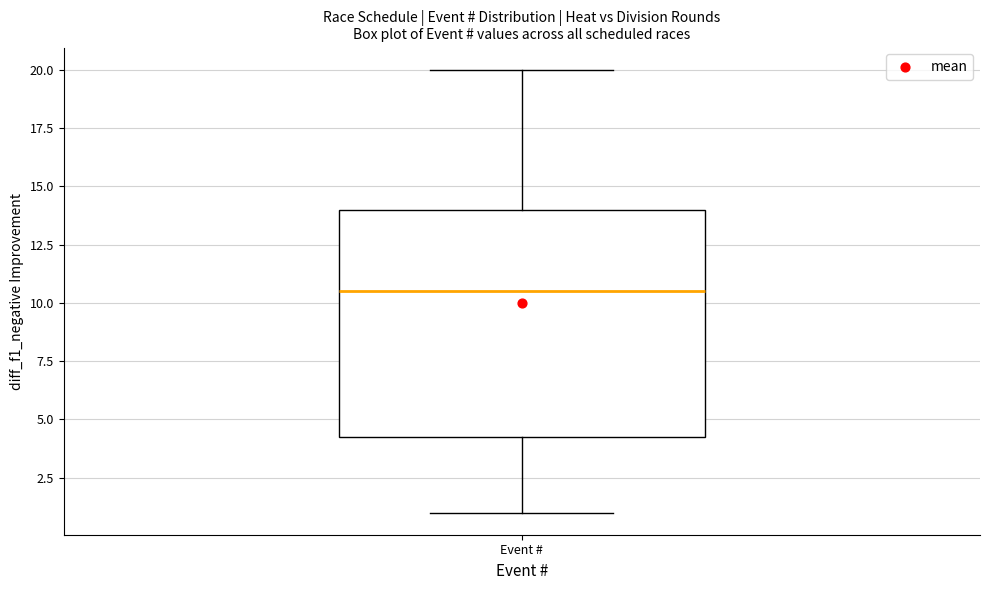

Read this box plot against the y-axis: the position of the median line, the range covered by the box, and the ends of both whiskers. The values are not printed on the chart, so give them approximately, as read against the axis.

median 10.5, box 4.5 to 14.0, whiskers 1.0 to 20.0